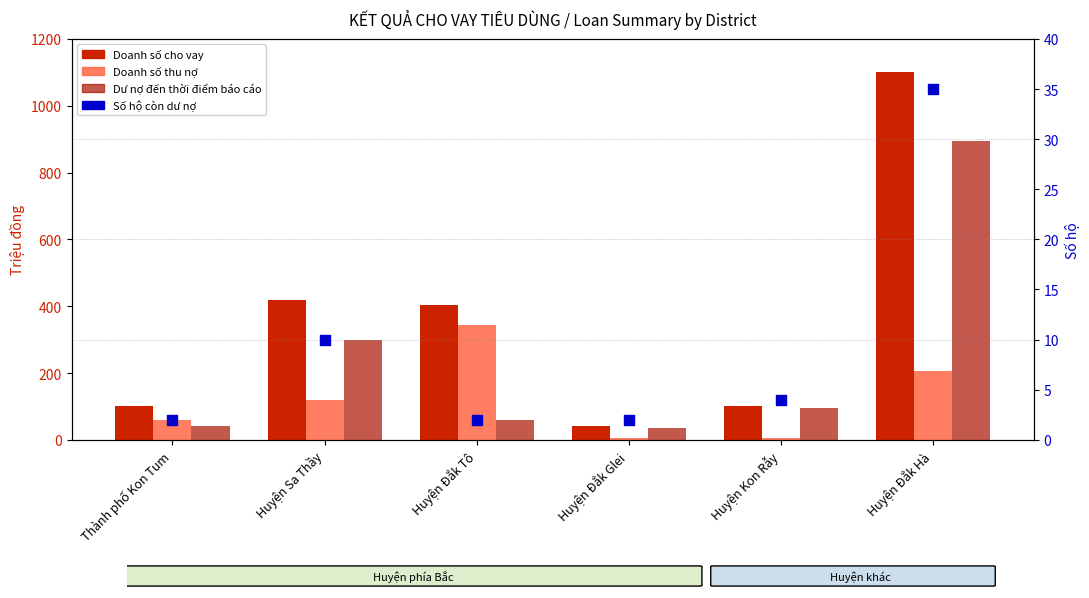

What is the total value across all series at Huyện Kon Rẫy?

204